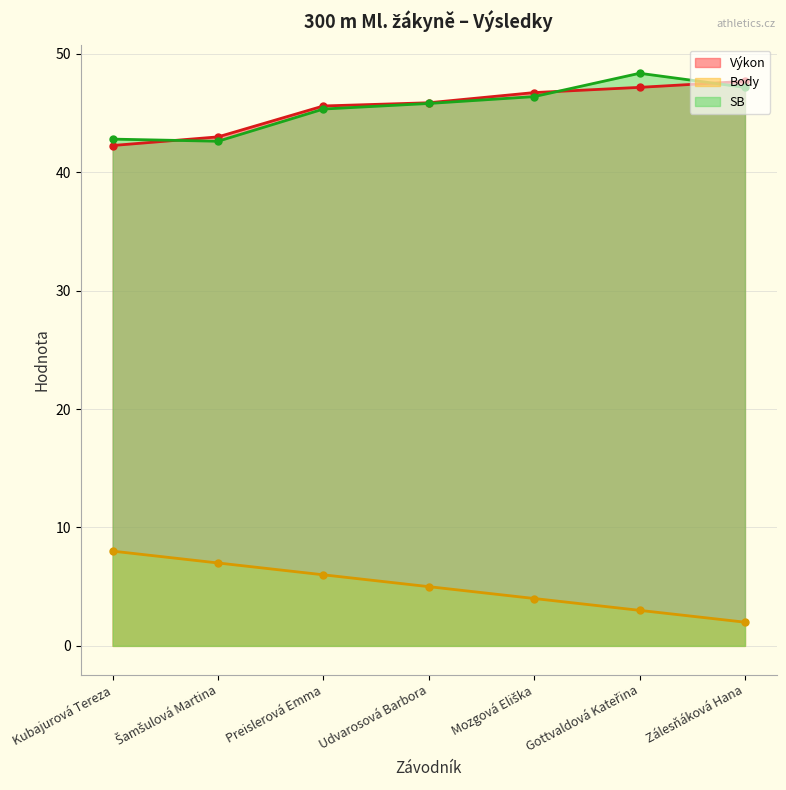

What position from the right is Preislerová Emma?

5